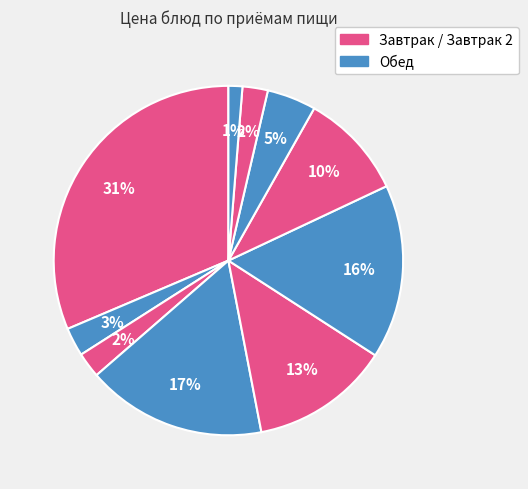

Count the number of slices in the pie.

10